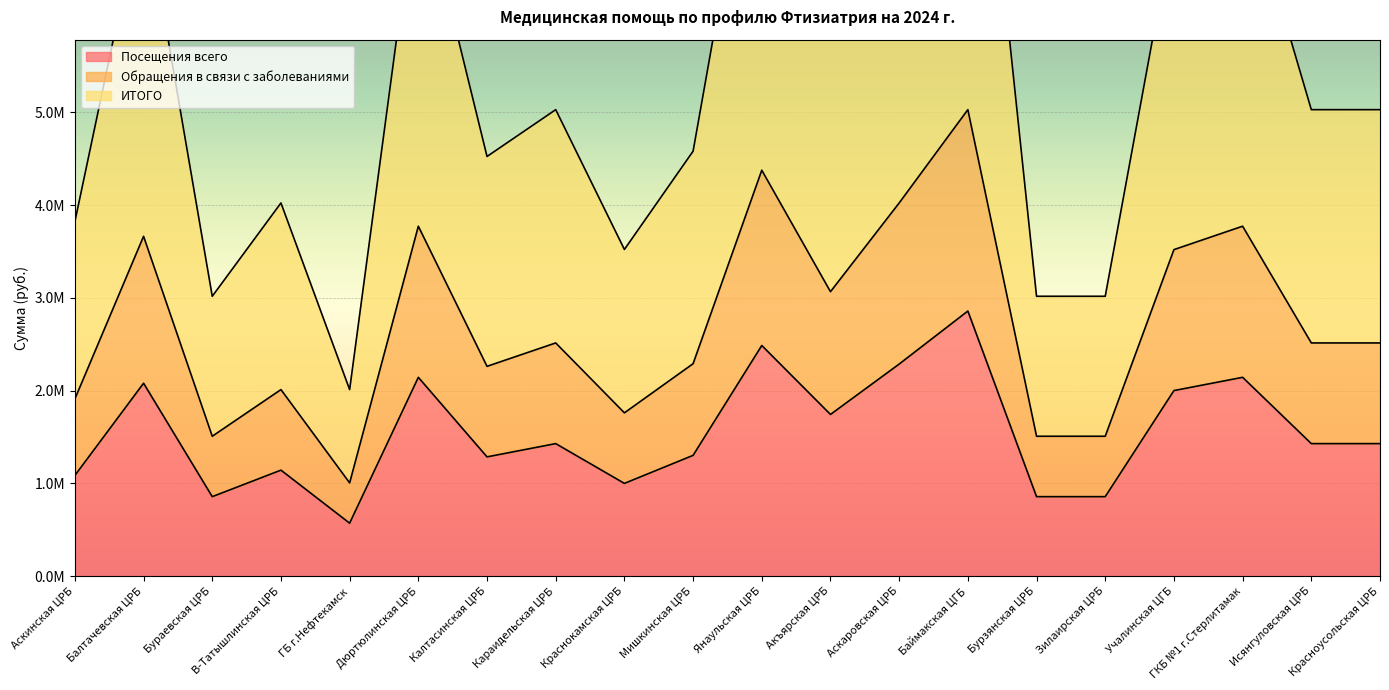

True or false: Обращения в связи с заболеваниями and Посещения всего cross at least once.

False